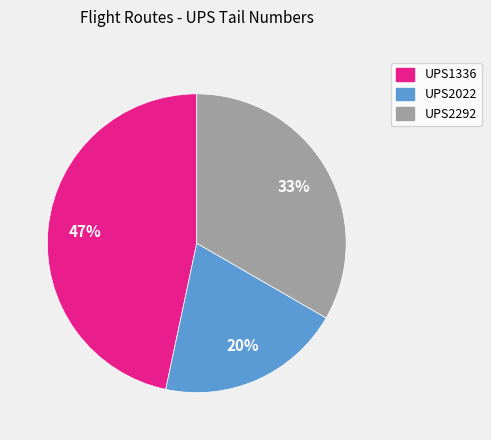

What is the smallest slice in the pie chart?

UPS2022